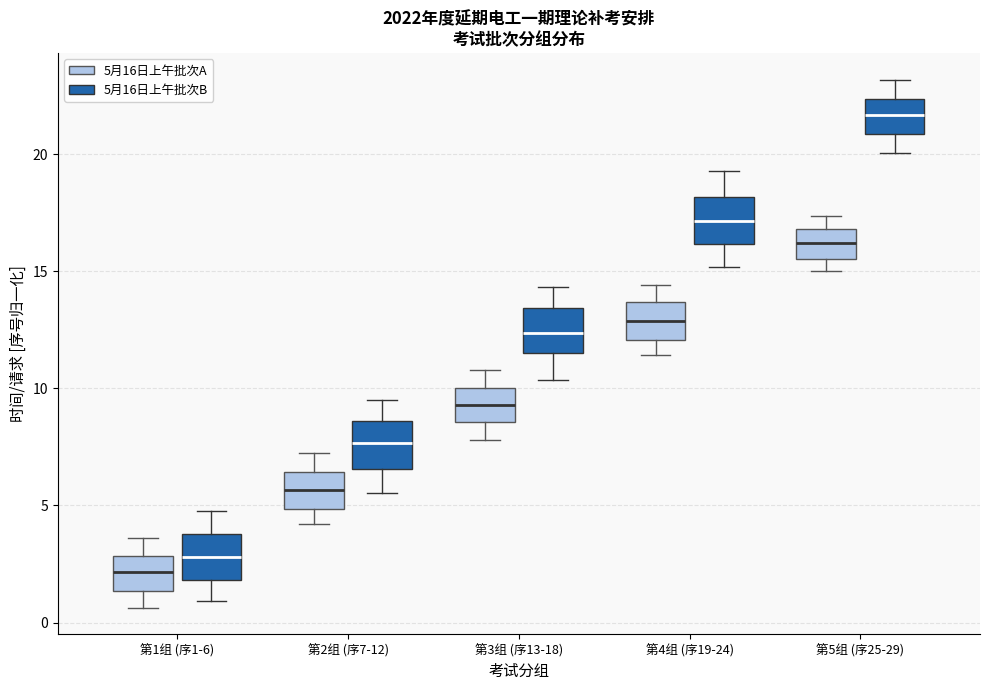

Where is the upper edge of the box for 第1组 (序1-6) (5月16日上午批次A) on the y-axis? The values are not printed on the chart, so give them approximately, as read against the axis.

3.0